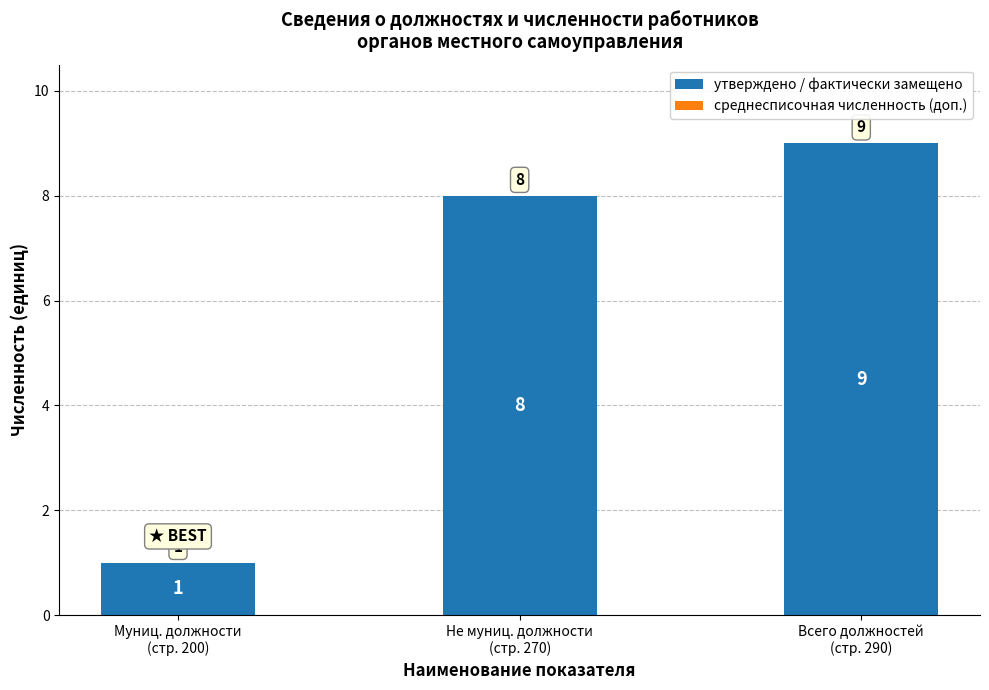

What is the value of the 1st bar from the left?

1